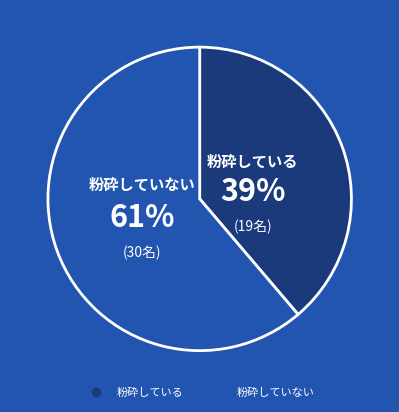

To the nearest percent, what is the average slice percentage?

50%